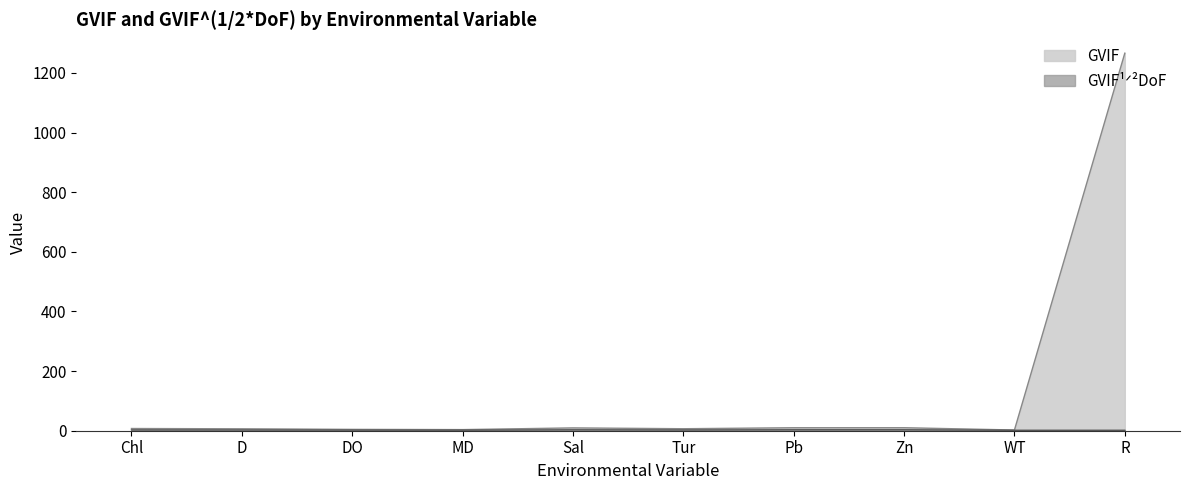

Reading left to right, what are all the values shown in this chart?

GVIF: Chl=7.4	D=6.4	DO=4.5	MD=3.7	Sal=9.4	Tur=6.7	Pb=10.0	Zn=10.1	WT=2.4	R=1266.3
GVIF1/2DoF: Chl=2.7	D=2.5	DO=2.1	MD=1.9	Sal=3.1	Tur=2.6	Pb=3.2	Zn=3.2	WT=1.6	R=1.5